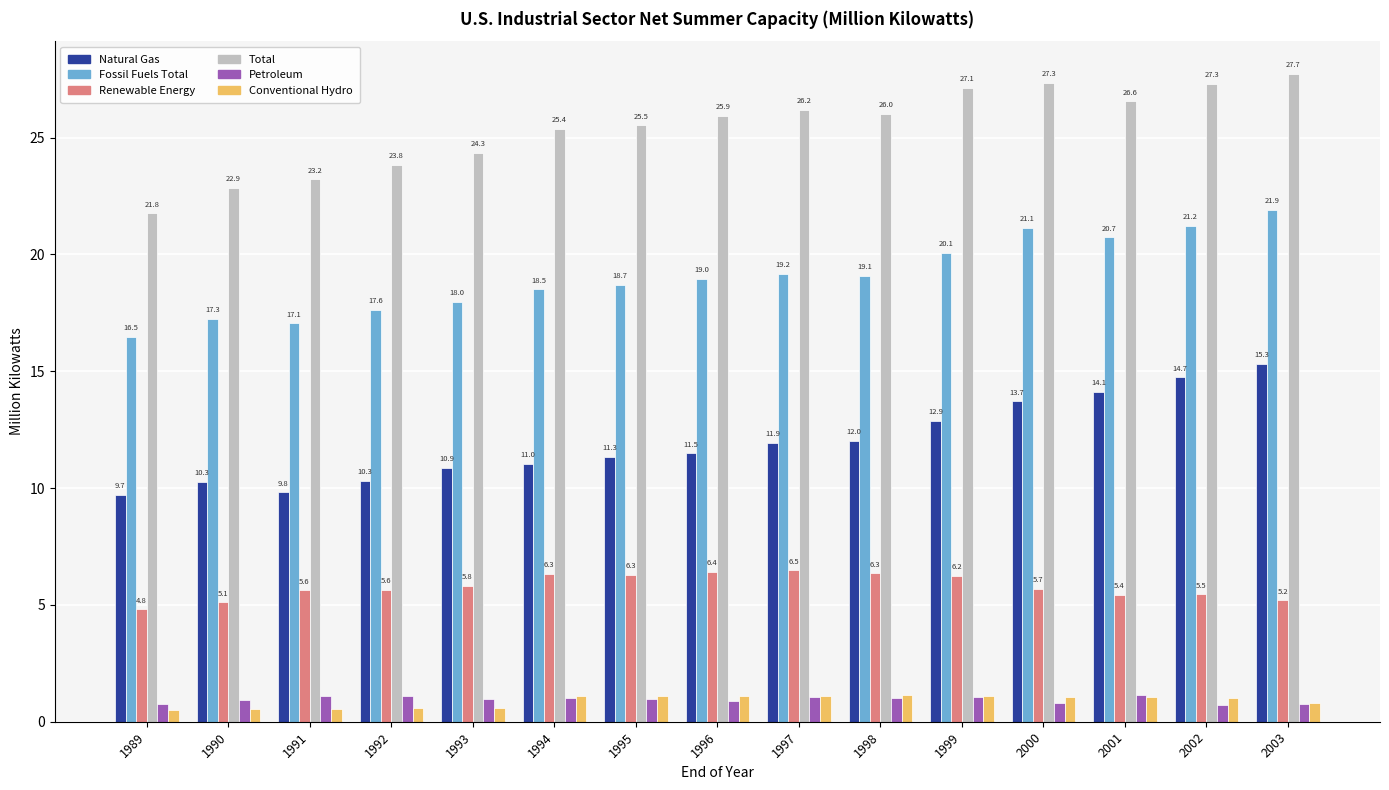

Rank the series at 1996 from highest to lowest value.

Total, Fossil Fuels Total, Natural Gas, Renewable Energy, Conventional Hydro, Petroleum